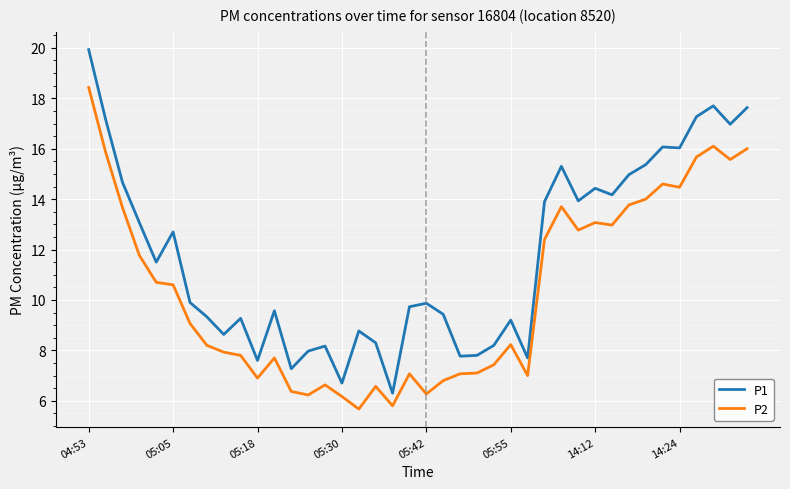

Does the chart have visible grid lines?

Yes